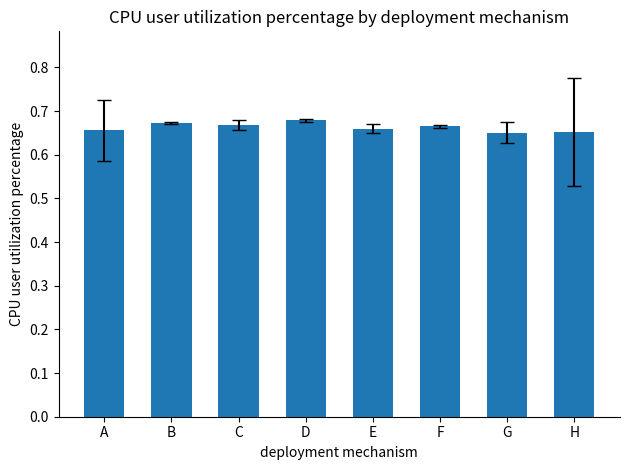

What is the sum of the values at B and H?

1.3